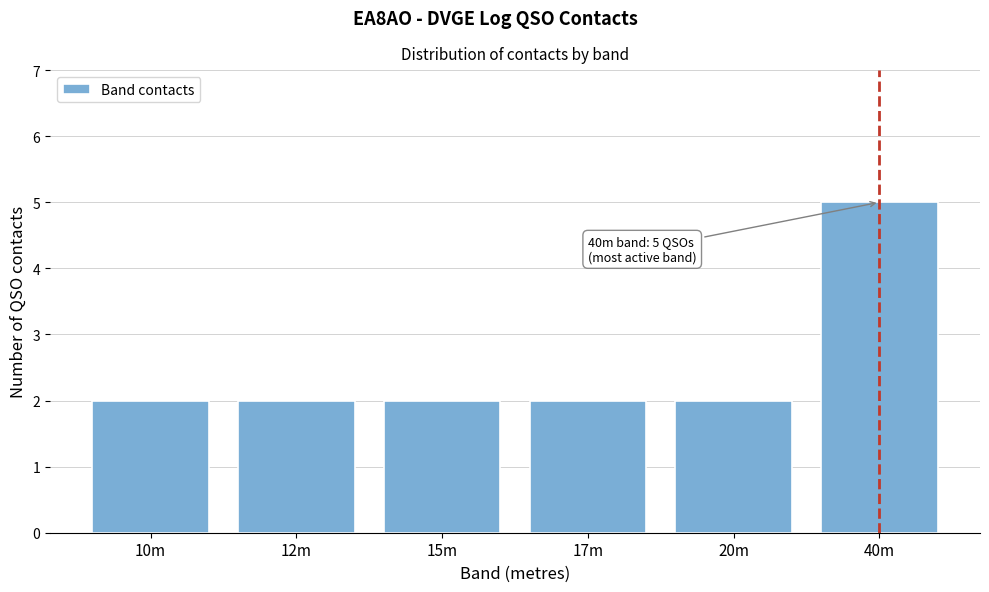

Reading left to right, what are all the values shown in this chart?

2	2	2	2	2	5